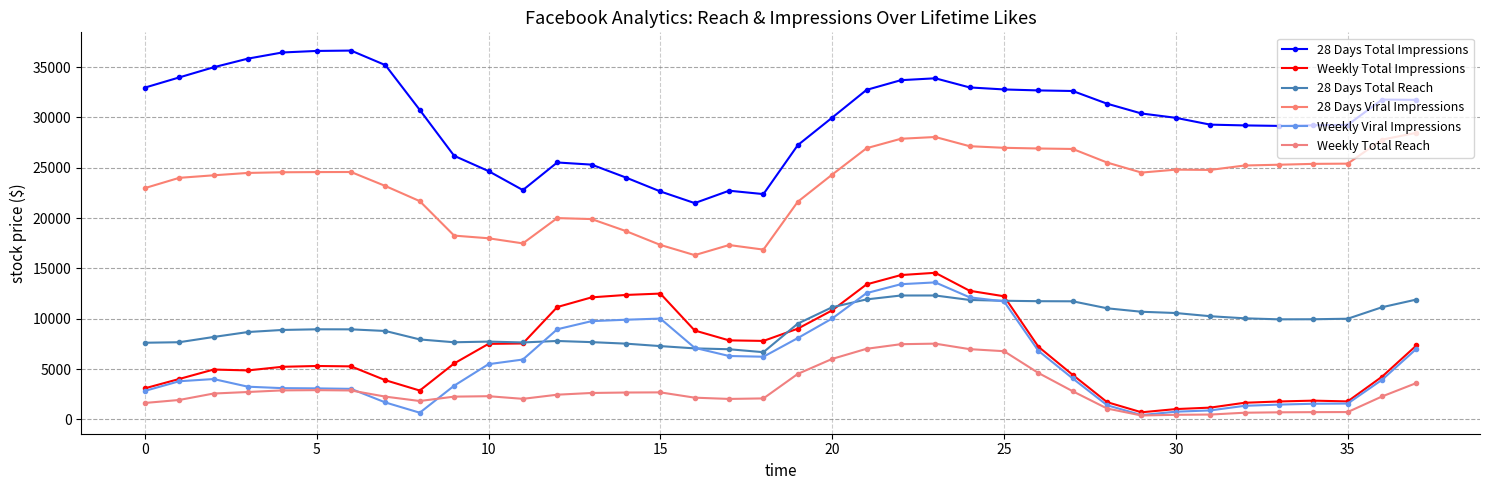

Which category has the lowest value in the Weekly Viral Impressions series?

29